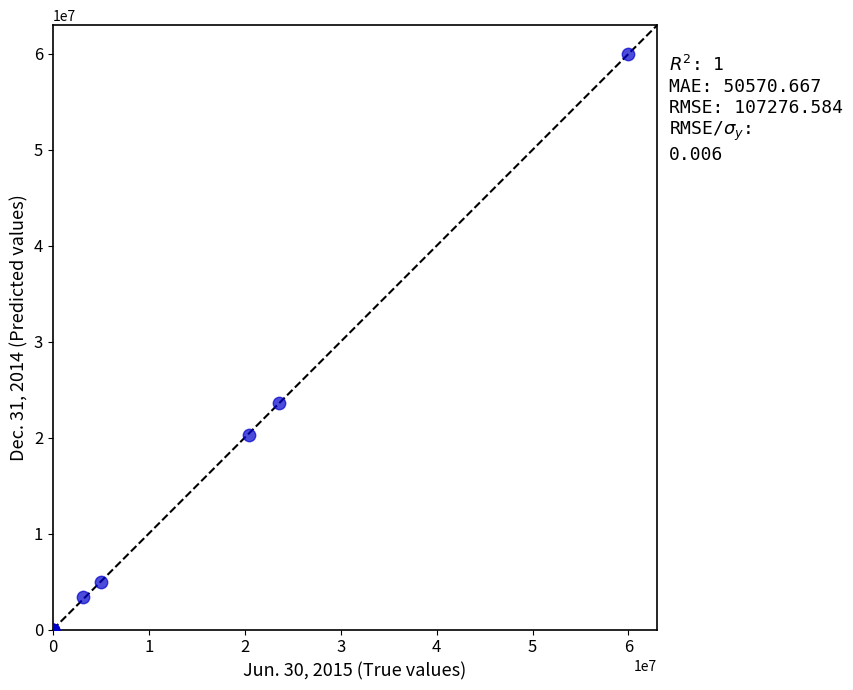

What Y value in the scatter plot is closest to 30000000?

23595160.0